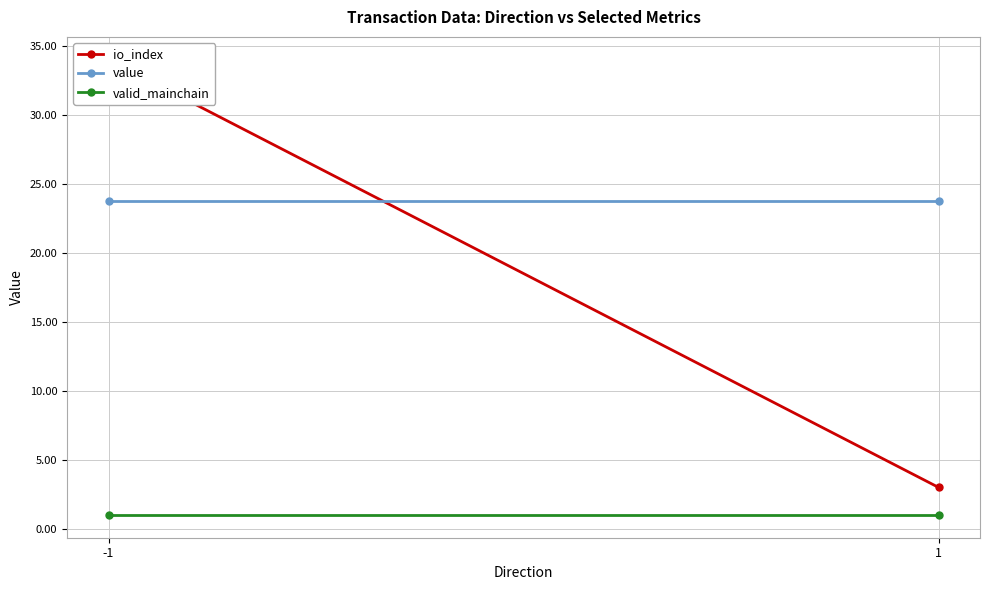

Which series has the largest range (max minus min)?

io_index